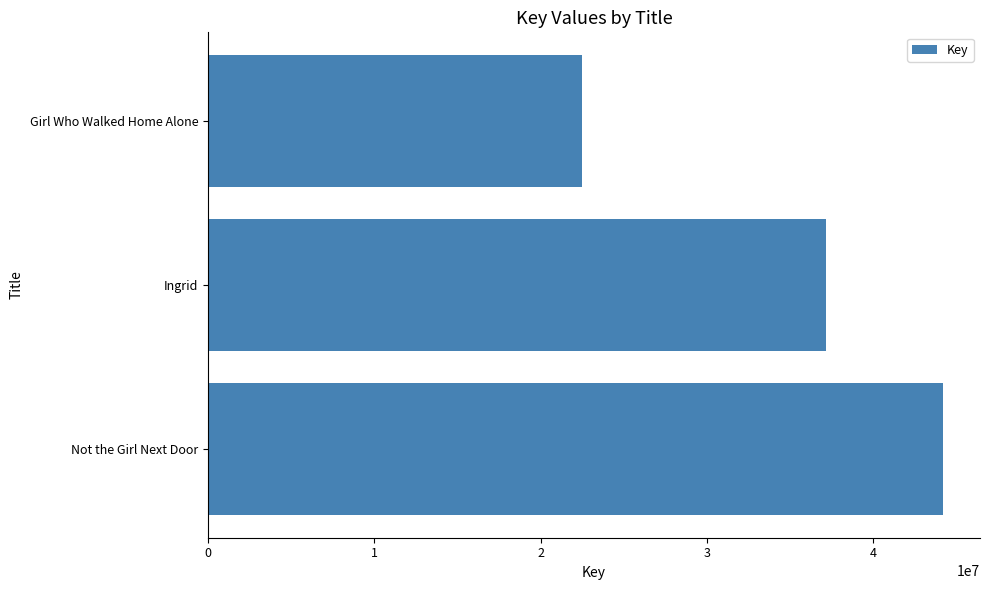

What is the maximum value shown in the chart?

44205307